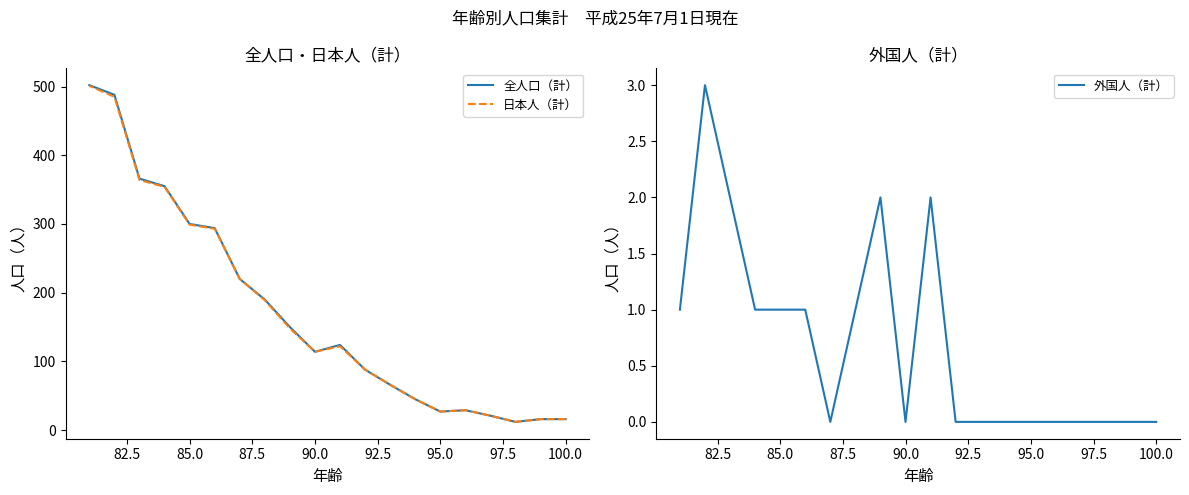

What is the average value of the 日本人（計） series?

170